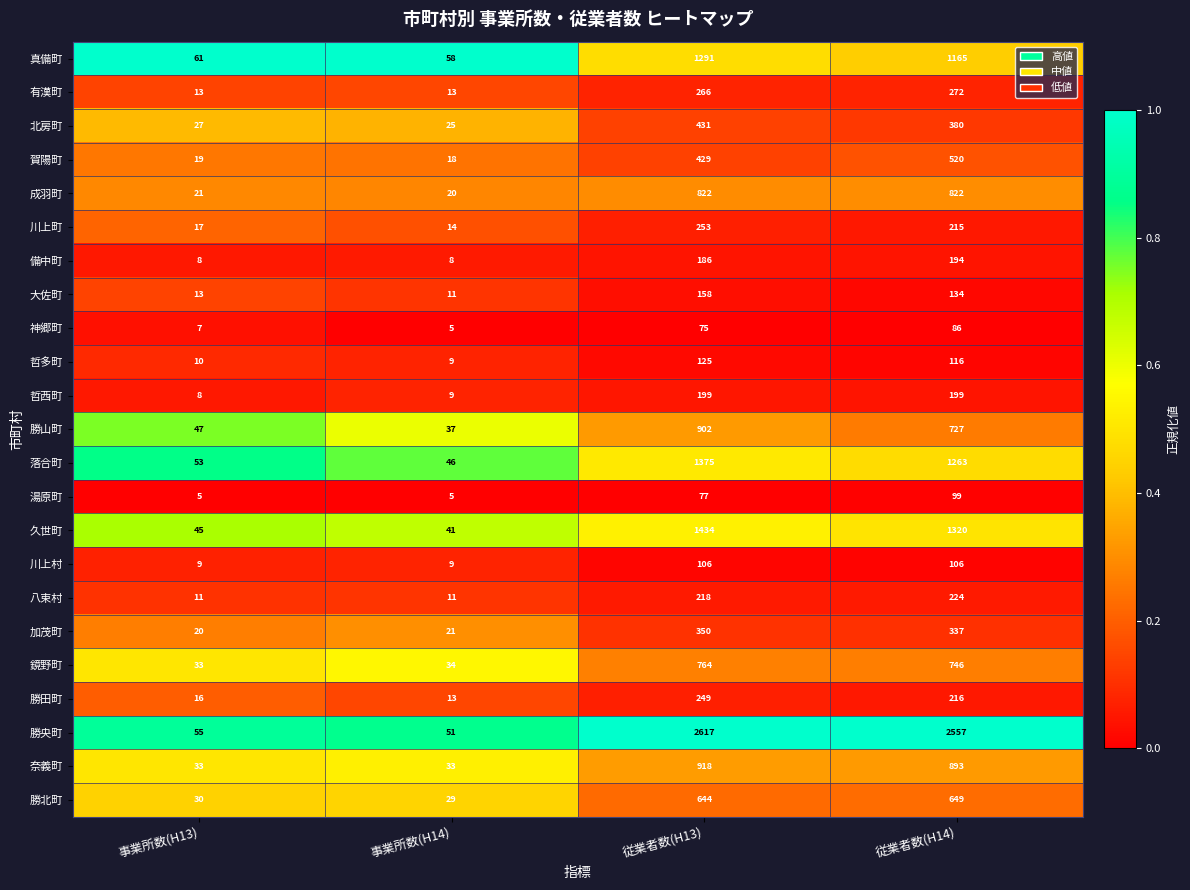

What is the average value of the 大佐町 series?

79